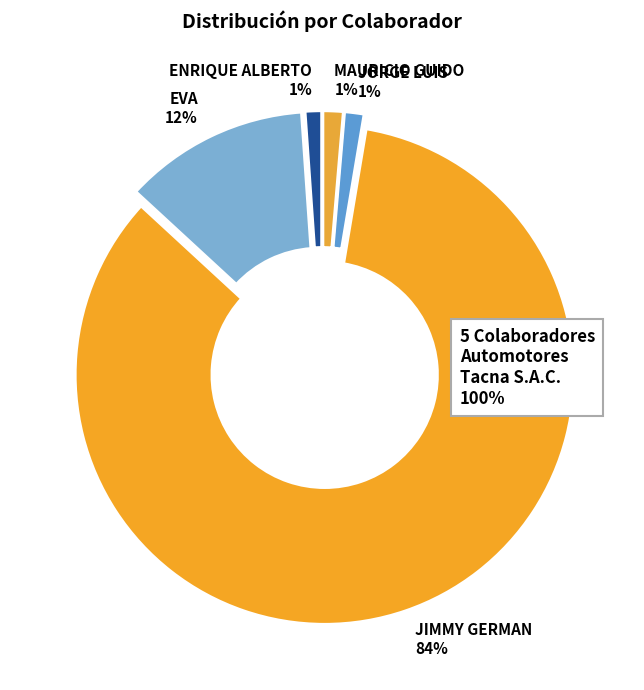

To the nearest percent, what percentage of the pie is EVA?

12%